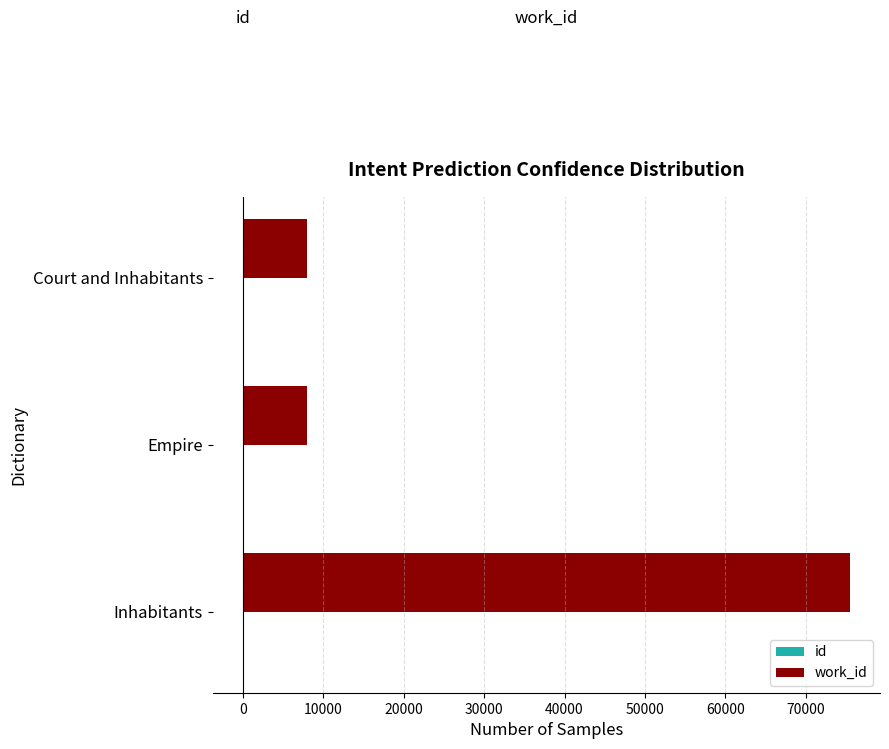

Count the number of categories in the chart.

3